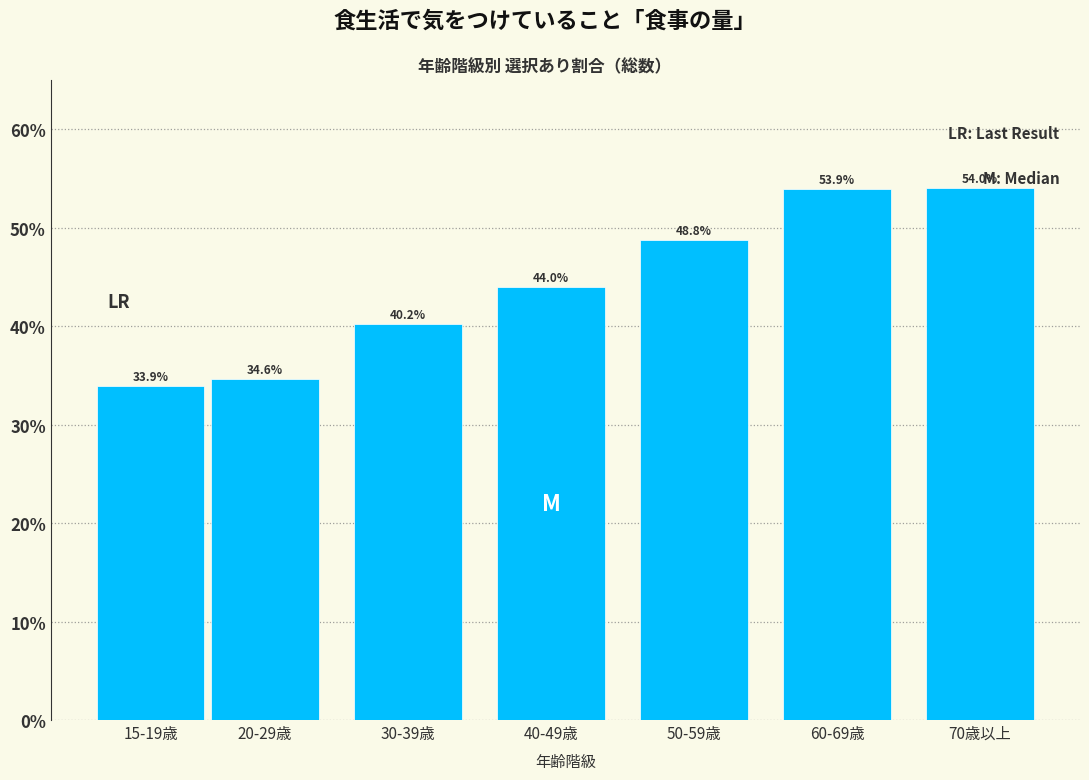

Reading right to left, transcribe all the data shown in this chart.

70歳以上=54.0	60-69歳=53.9	50-59歳=48.8	40-49歳=44.0	30-39歳=40.2	20-29歳=34.6	15-19歳=33.9